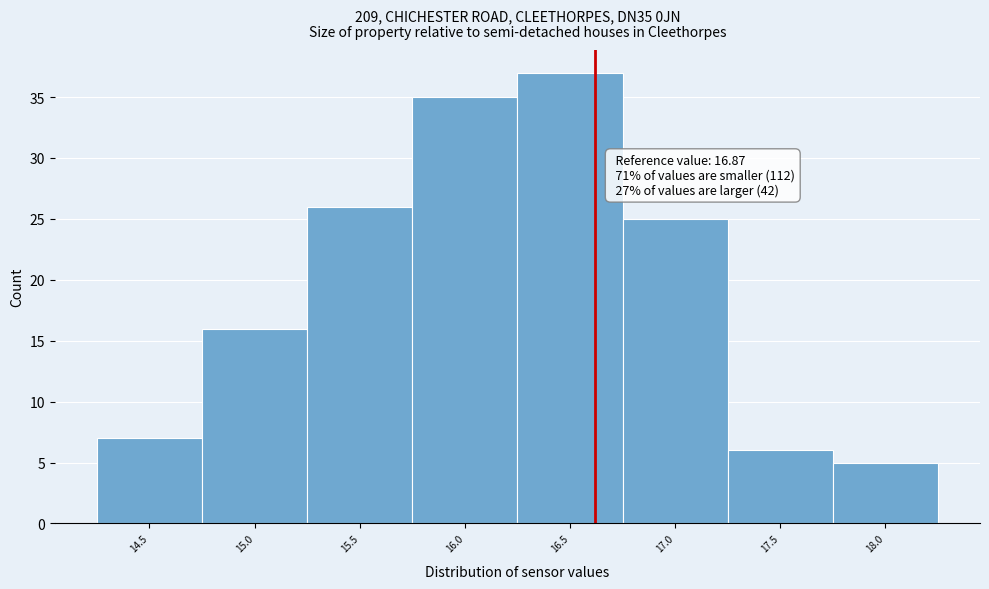

Reading right to left, list all the values displayed in this chart.

5	6	25	37	35	26	16	7